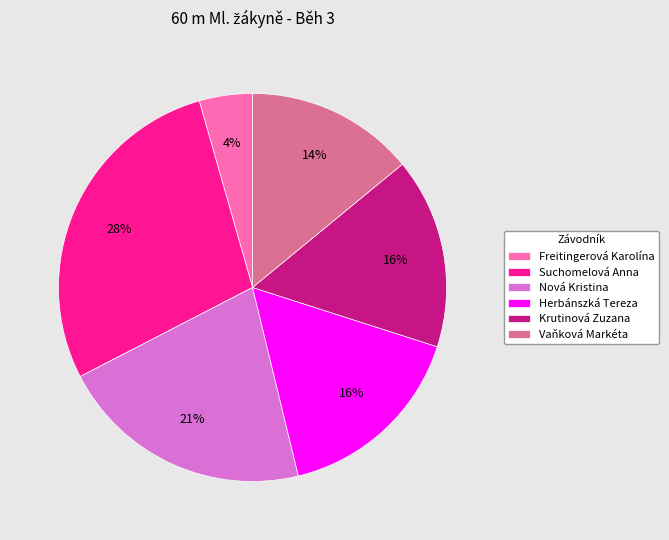

How many segments does this pie chart have?

6